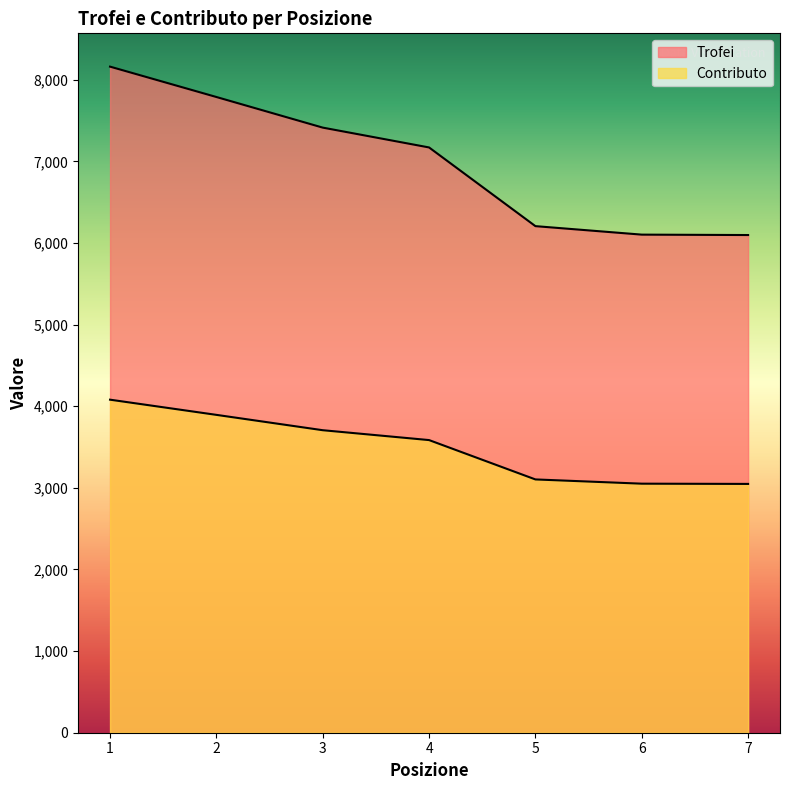

At which category is the sum across all series the highest?

1